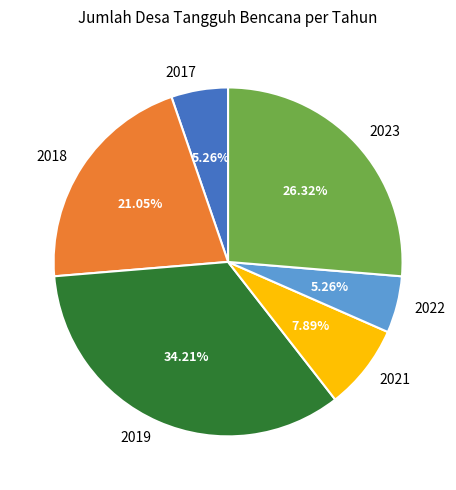

To the nearest percent, what is the combined percentage of 2023 and 2018?

47%